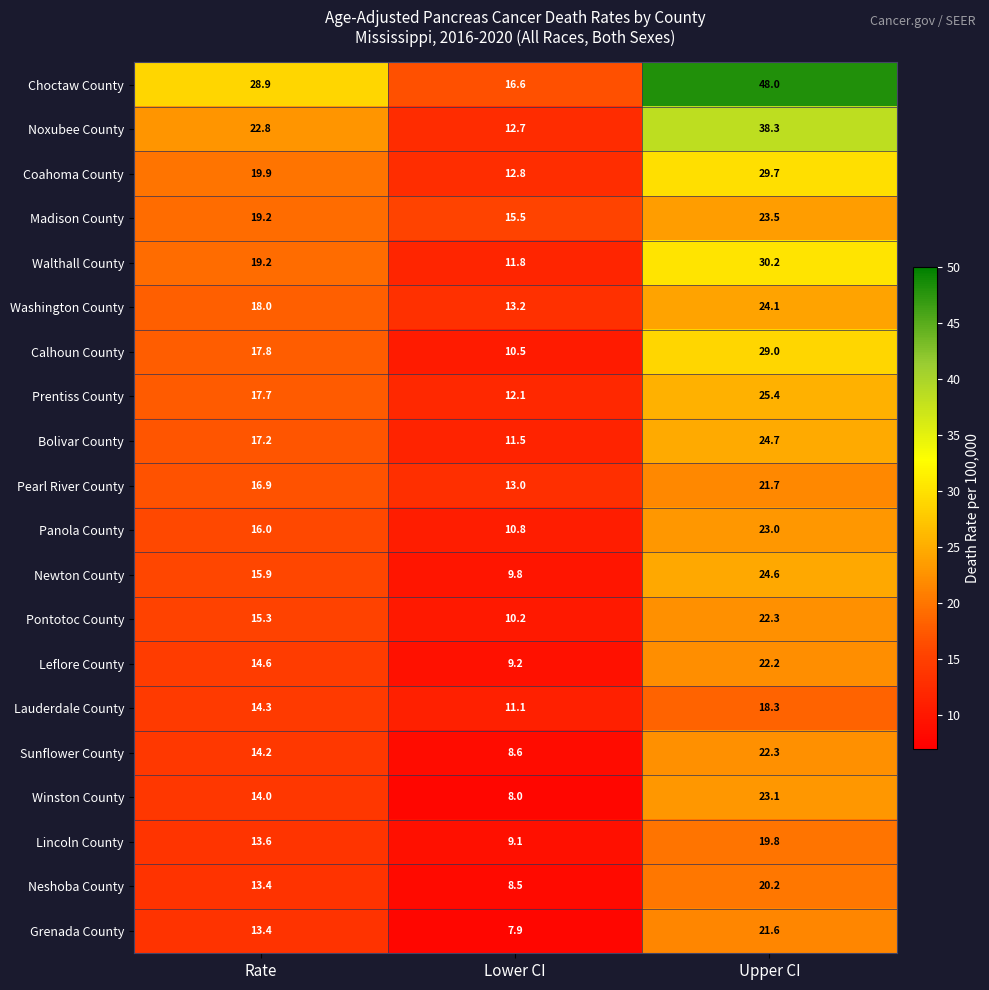

Which category has the highest value in the Leflore County series?

Upper CI